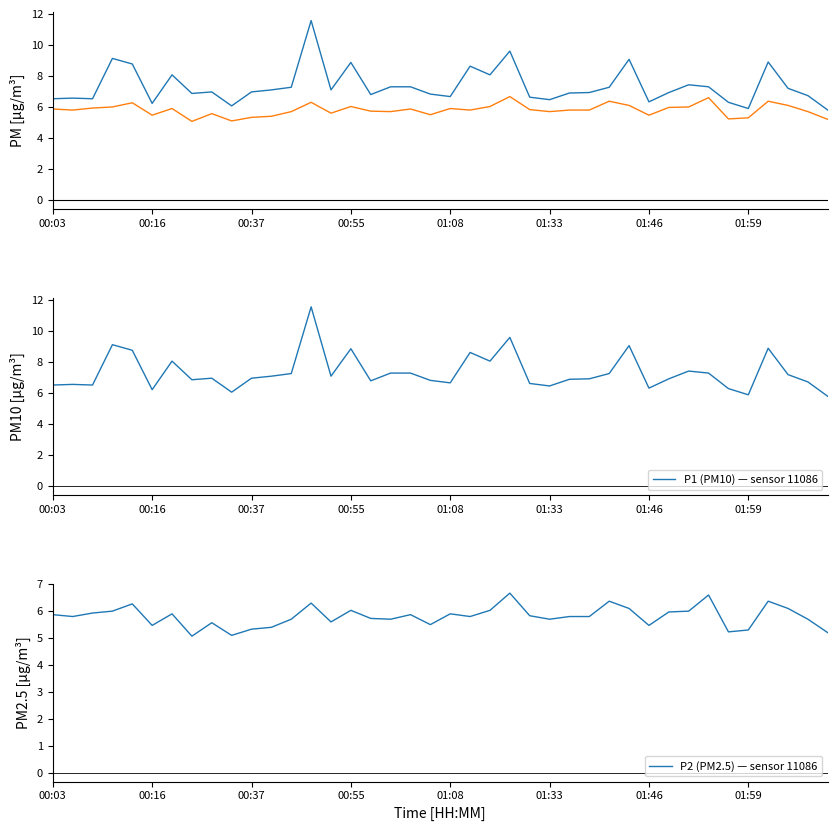

What is the value of the P2 (PM2.5) point at the 14th from the left?

6.3